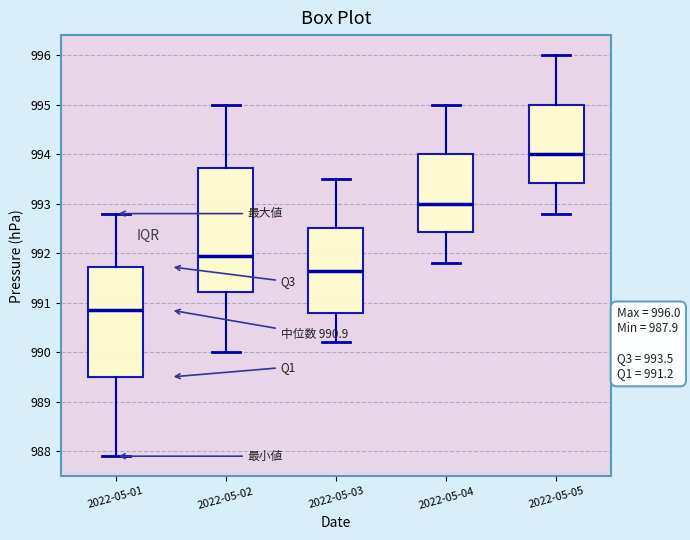

Which box has the highest median line?

2022-05-05